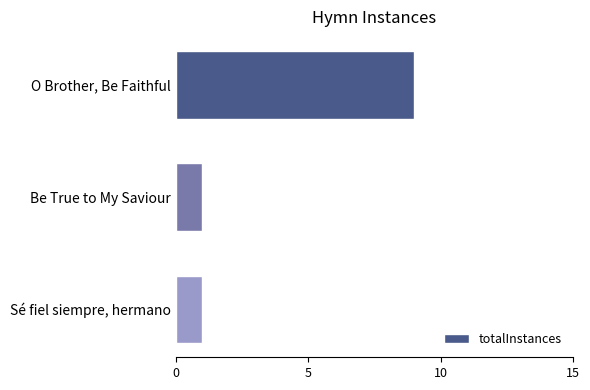

Count the number of data series in this chart.

1